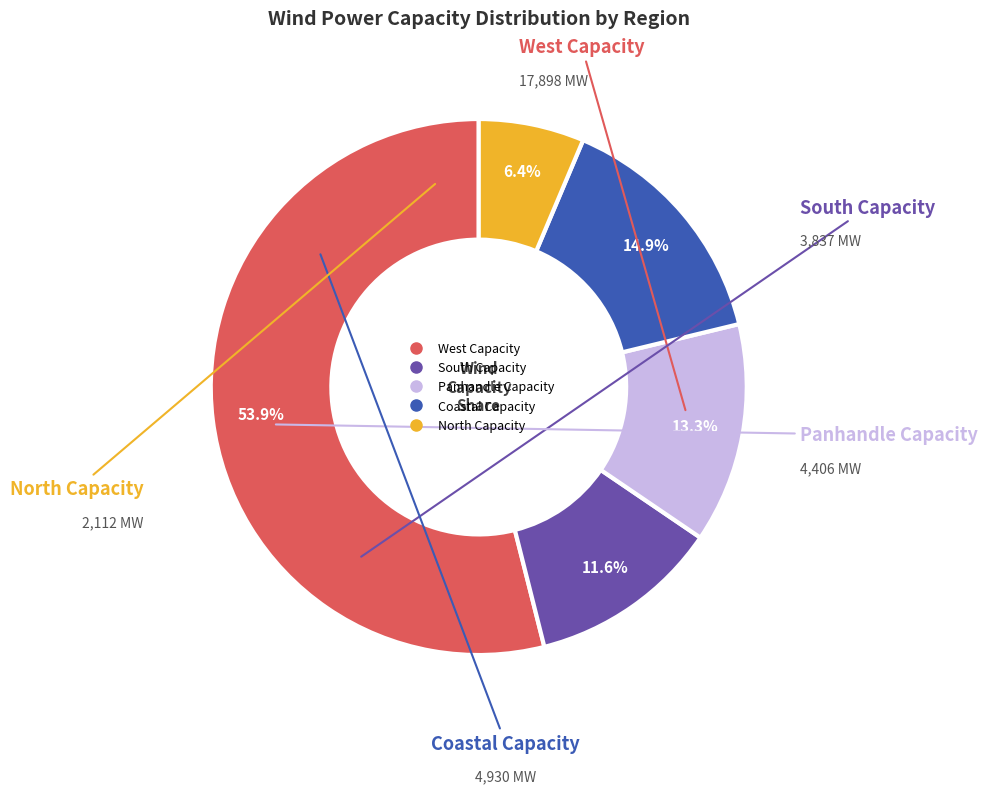

Which slice is the largest?

West Capacity